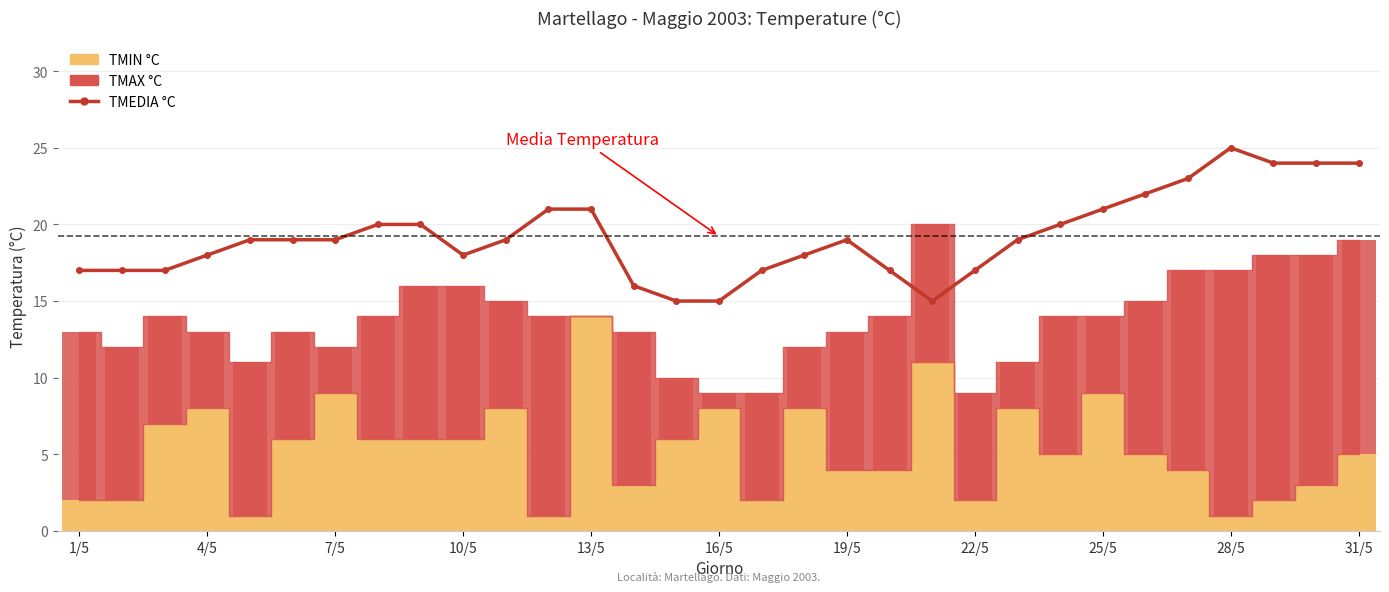

Count the values in the range 17 to 21.

21